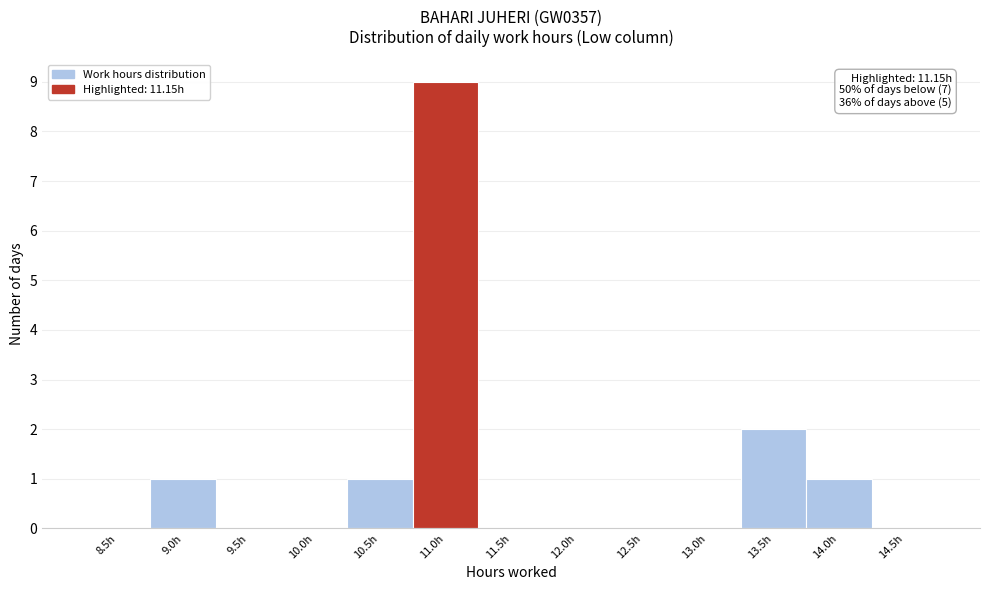

Reading left to right, what are all the values shown in this chart?

8.5h=0	9.0h=1	9.5h=0	10.0h=0	10.5h=1	11.0h=9	11.5h=0	12.0h=0	12.5h=0	13.0h=0	13.5h=2	14.0h=1	14.5h=0